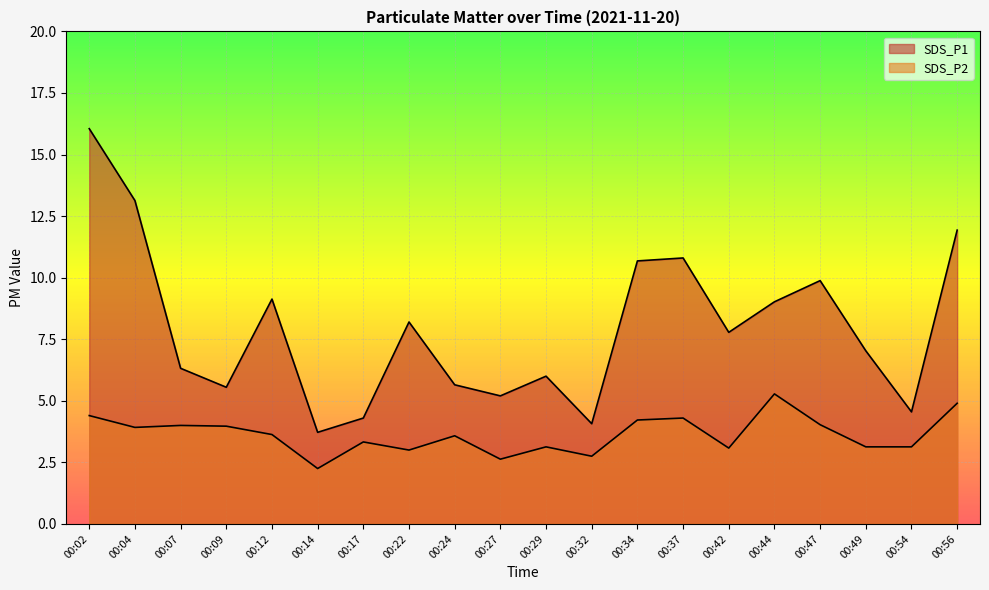

What is the difference between the maximum and minimum values in the SDS_P1 series?

12.3